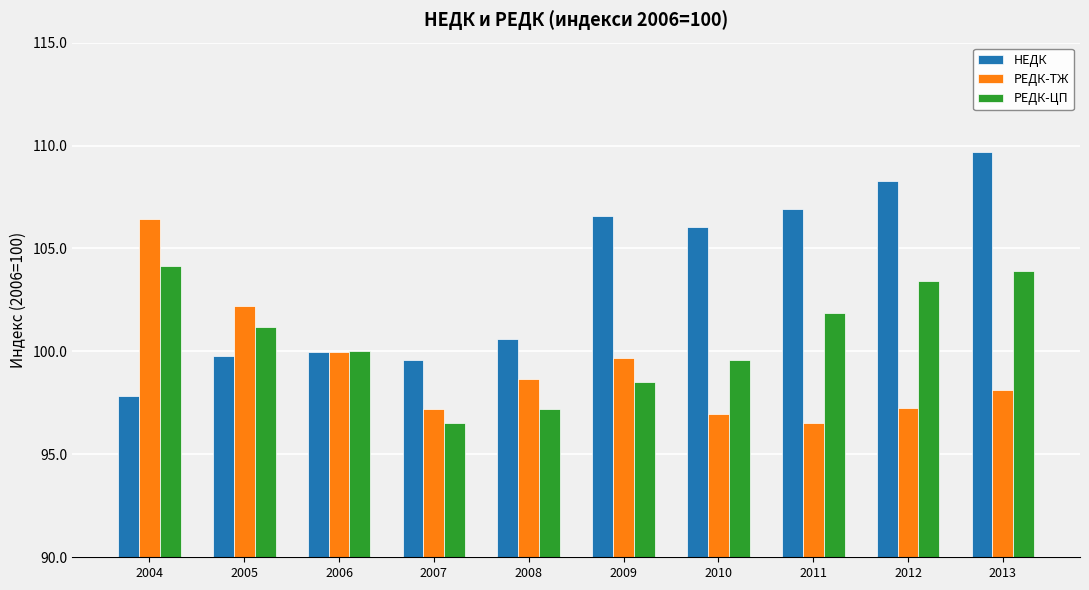

Is it true that РЕДК-ТЖ equals 98.1 at 2013?

True